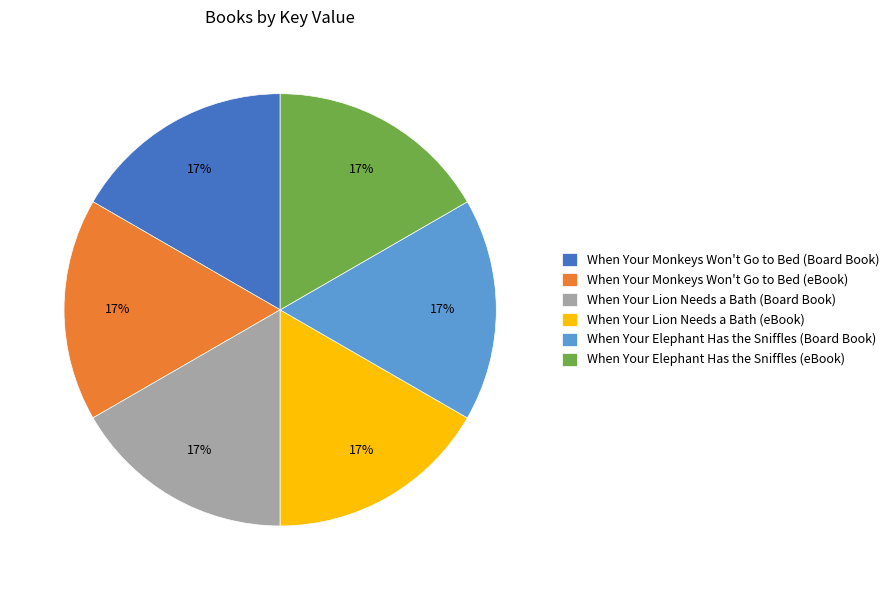

What is the ratio of the value at When Your Elephant Has the Sniffles (eBook) to the value at When Your Lion Needs a Bath (Board Book)?

1.0